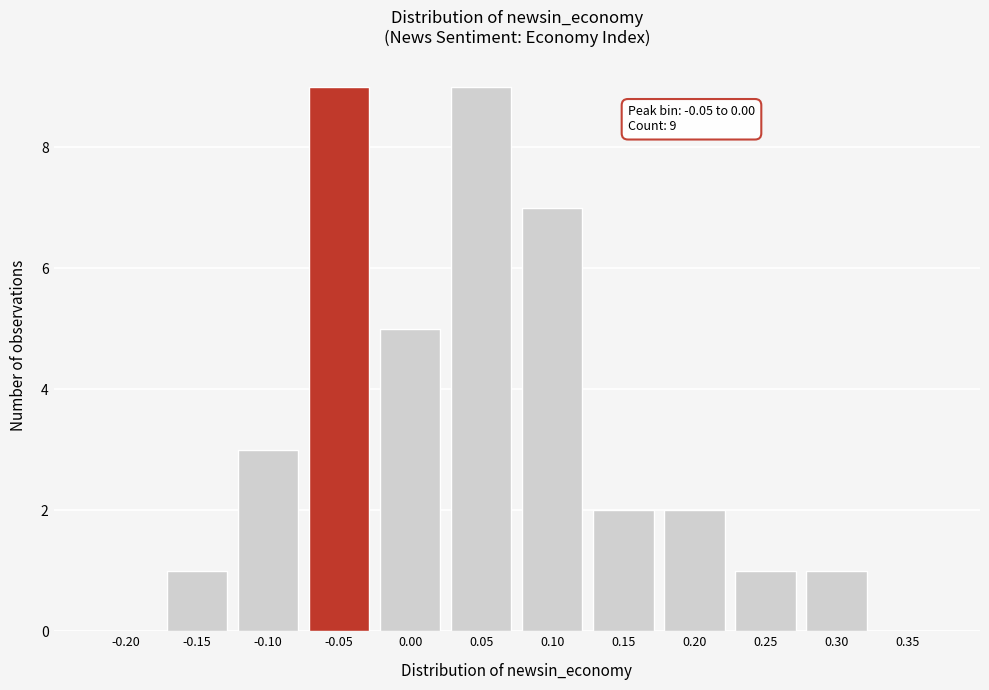

Reading left to right, extract all data points from this chart.

-0.20=0	-0.15=1	-0.10=3	-0.05=9	0.00=5	0.05=9	0.10=7	0.15=2	0.20=2	0.25=1	0.30=1	0.35=0